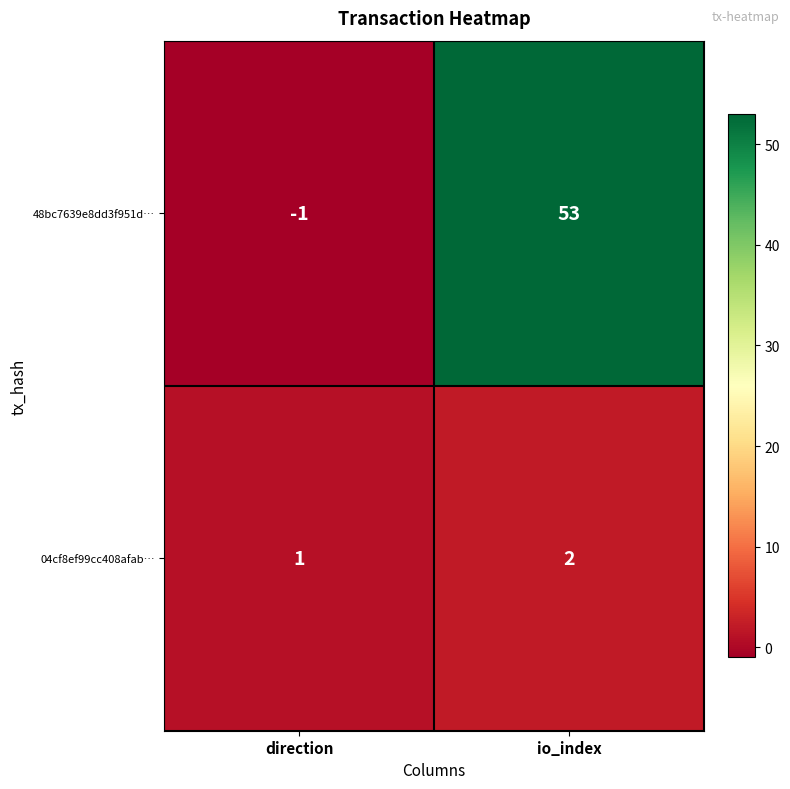

What is the total value across all series at io_index?

55